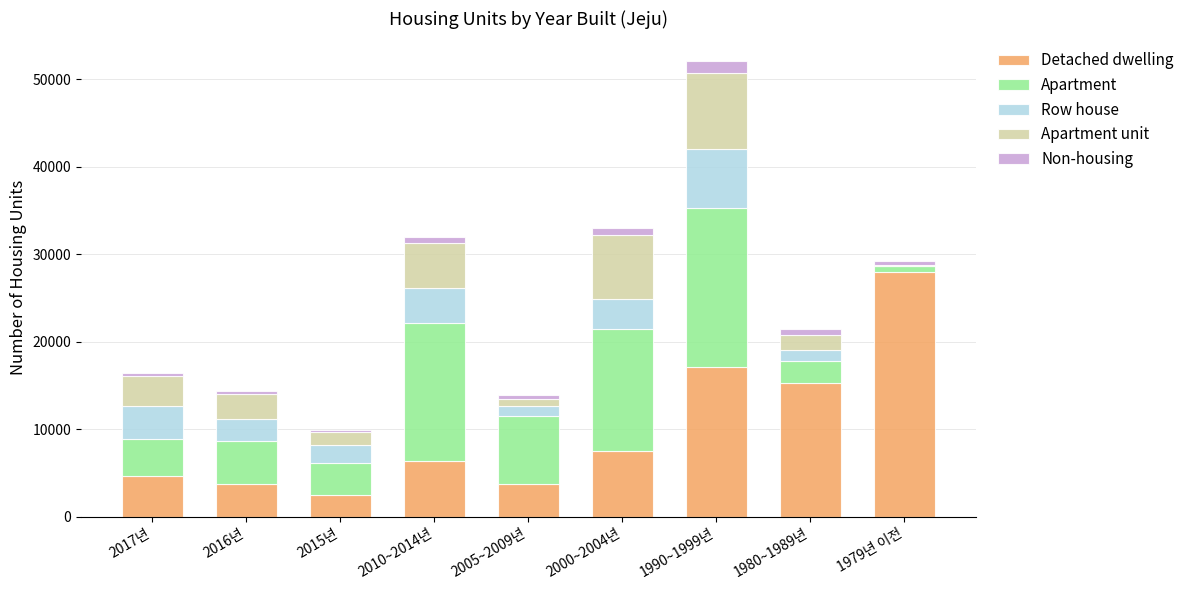

Does the chart contain stacked bars?

Yes